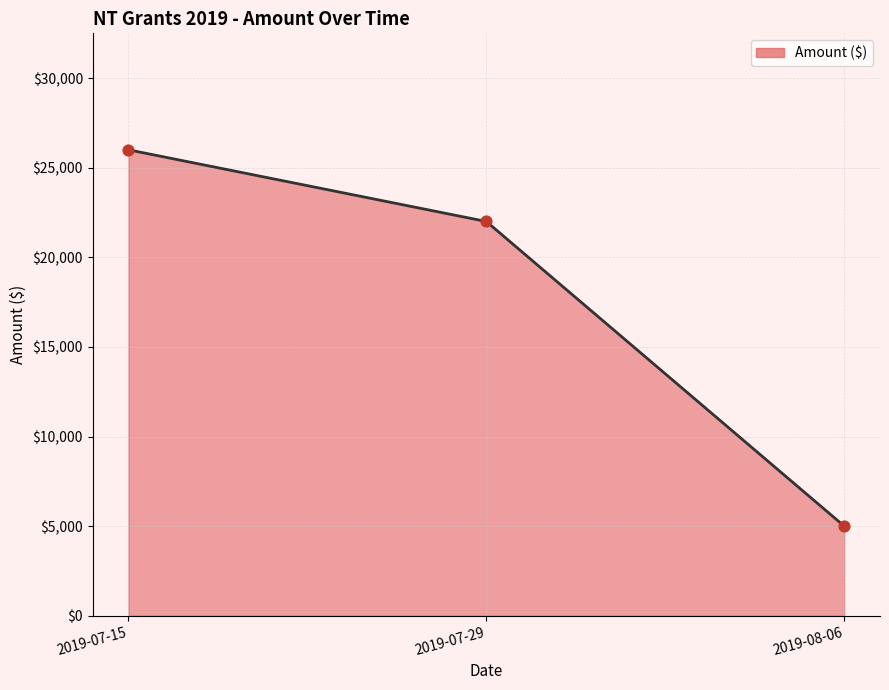

What is the change in value from 2019-07-29 to 2019-08-06?

-17000